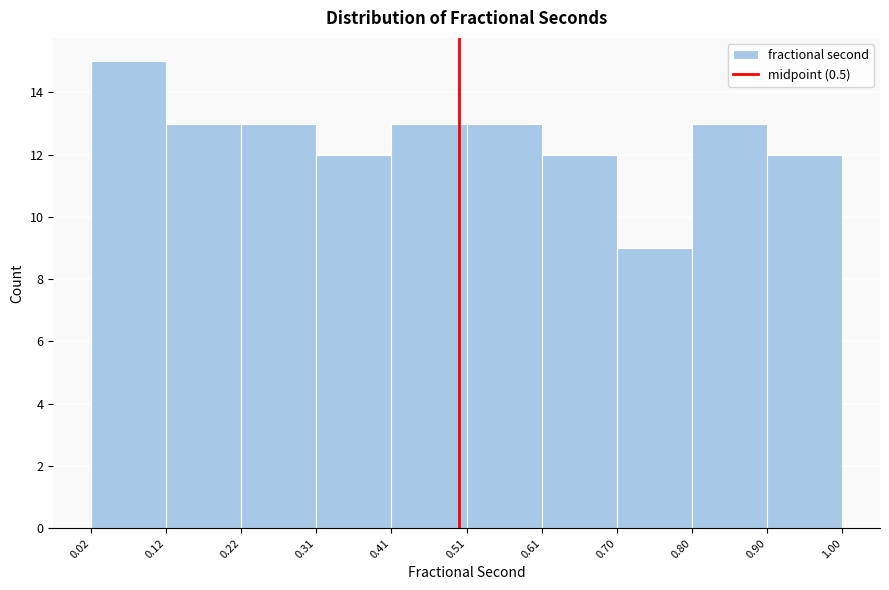

Over which range of the x-axis is the bar tallest?

0.02 to 0.12